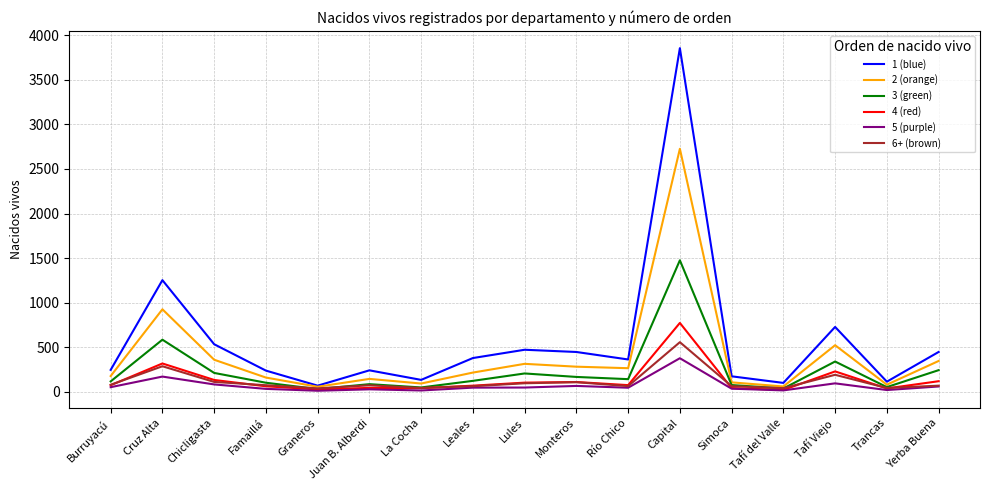

True or false: 2 (orange) and 5 (purple) cross at least once.

False